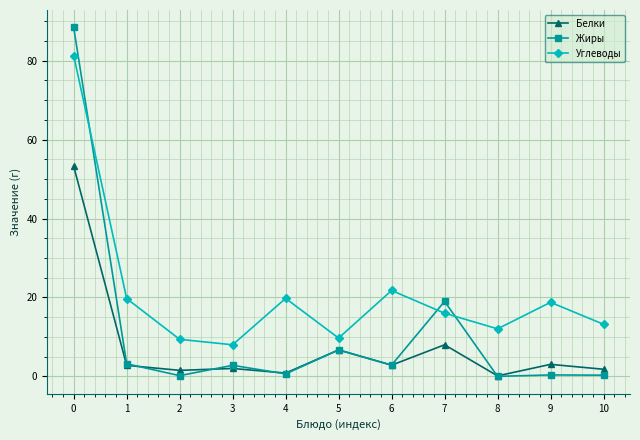

List the series in order of their peak value, lowest first.

Белки, Углеводы, Жиры